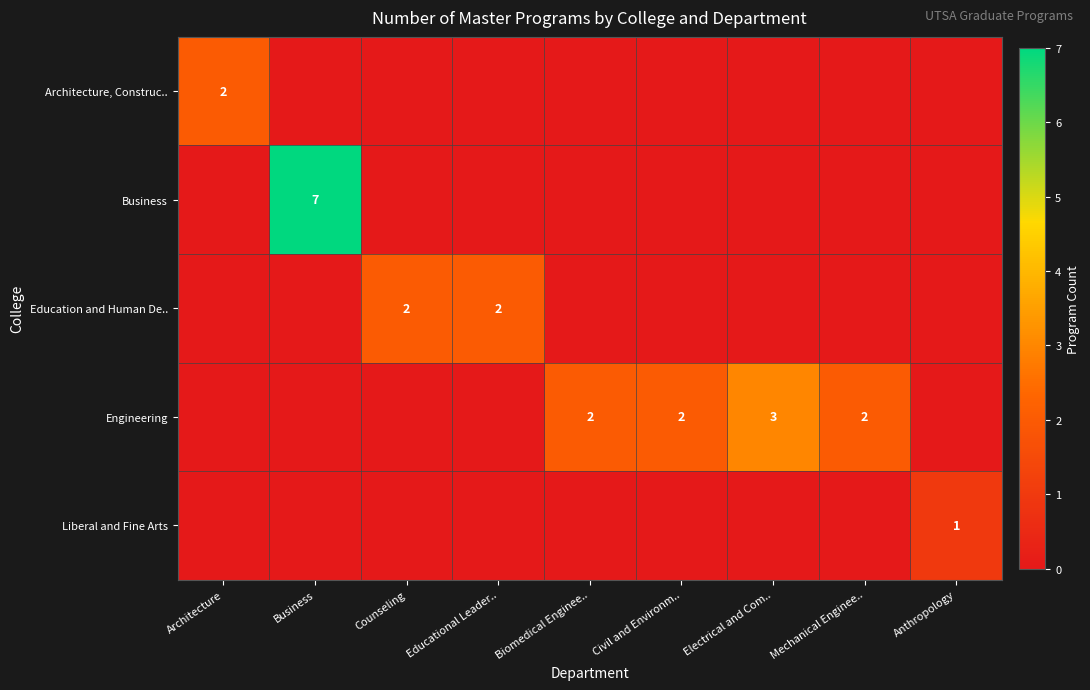

Rank the series by their maximum value, from lowest to highest.

Liberal and Fine Arts, Architecture, Construc.., Education and Human De.., Engineering, Business